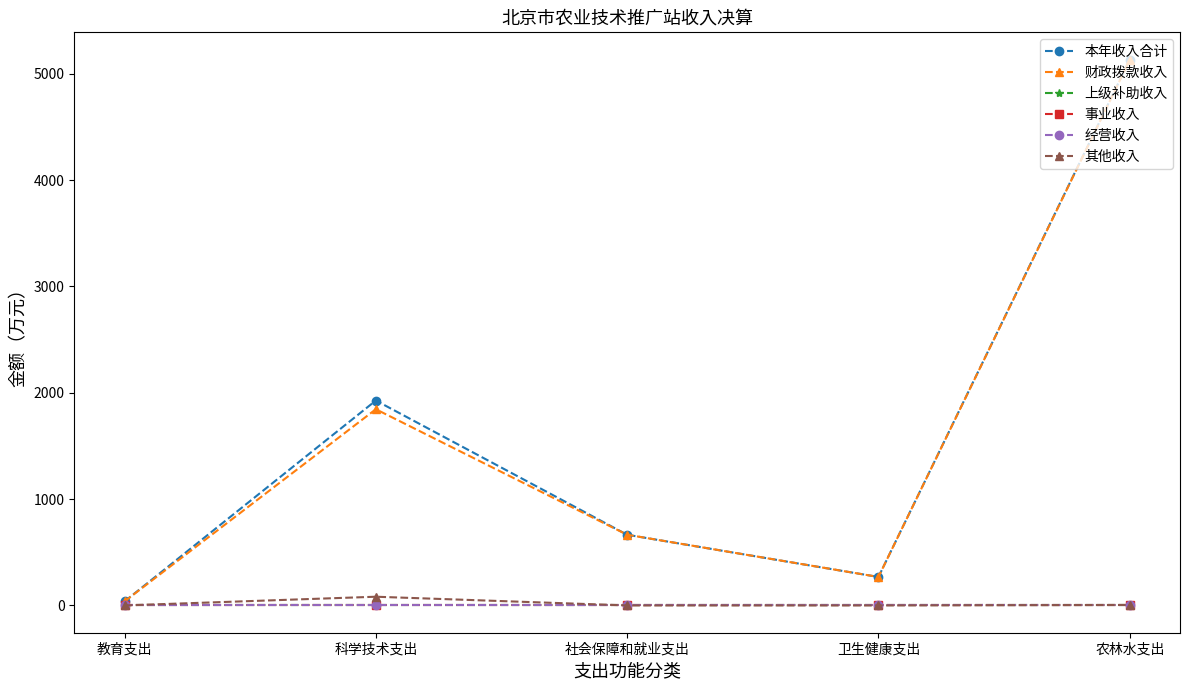

What is the average value of the 财政拨款收入 series?

1588.7